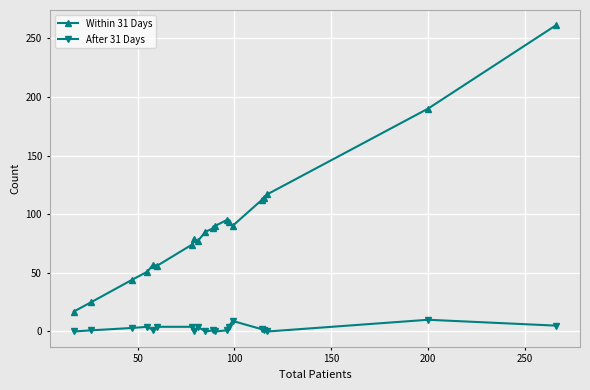

Which series has the largest total across all categories?

Within 31 Days